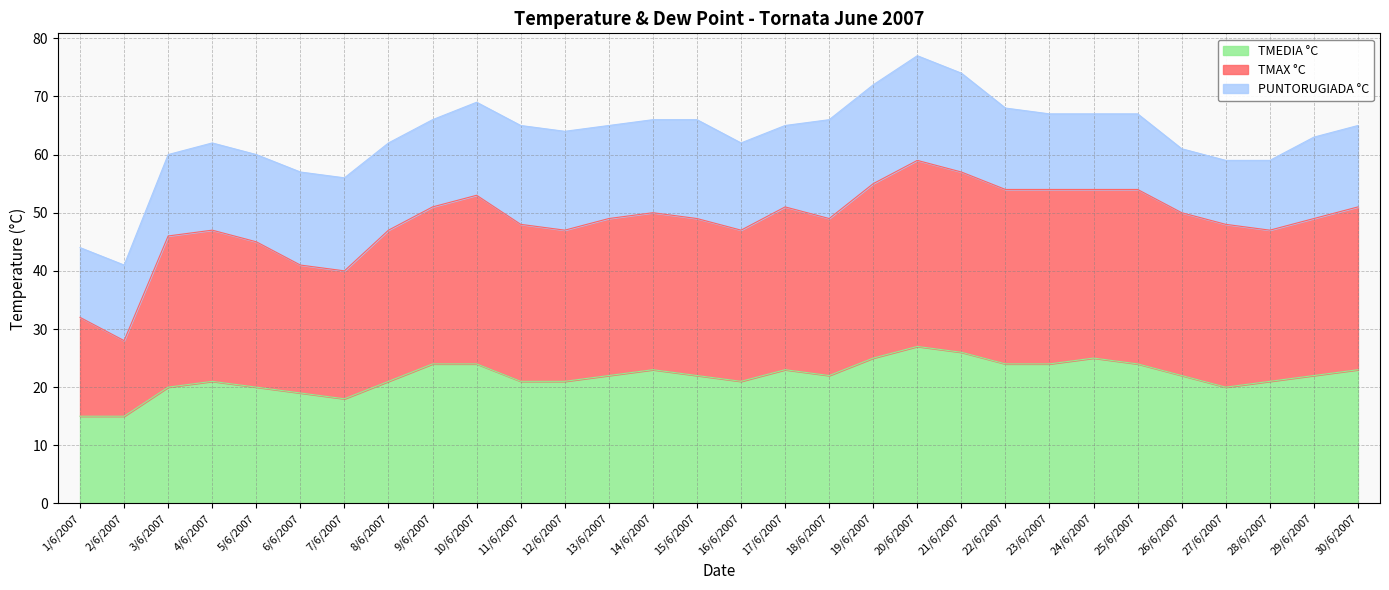

Which category has the lowest value in the TMEDIA °C series?

1/6/2007